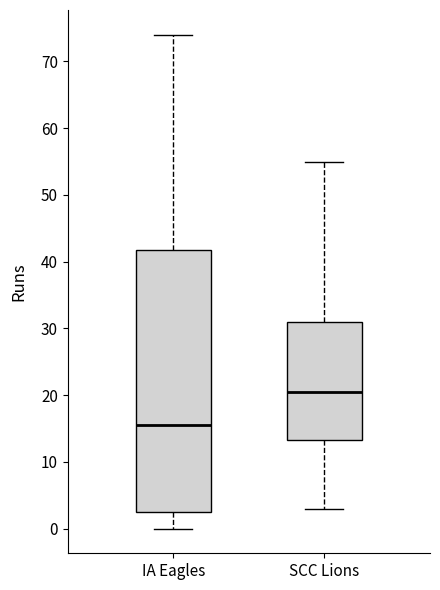

Reading left to right, transcribe this box plot: for each box, give where its median line is, the range the box spans, and where its two whiskers end, as read against the y-axis. The values are not printed on the chart, so give them approximately, as read against the axis.

IA Eagles: median 16, box 3 to 42, whiskers 0 to 74
SCC Lions: median 21, box 13 to 31, whiskers 3 to 55